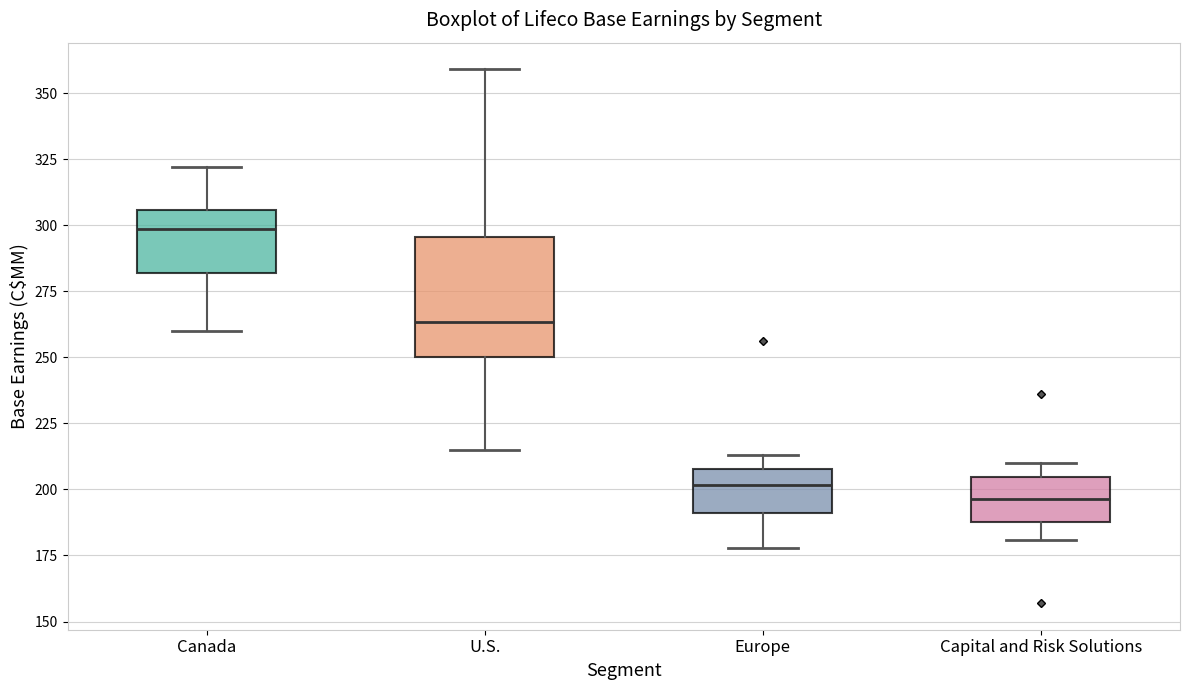

Reading left to right, transcribe this box plot: for each box, give where its median line is, the range the box spans, and where its two whiskers end, as read against the y-axis. The values are not printed on the chart, so give them approximately, as read against the axis.

Canada: median 300, box 280 to 305, whiskers 260 to 320
U.S.: median 265, box 250 to 295, whiskers 215 to 360
Europe: median 200, box 190 to 210, whiskers 180 to 215
Capital and Risk Solutions: median 195, box 190 to 205, whiskers 180 to 210